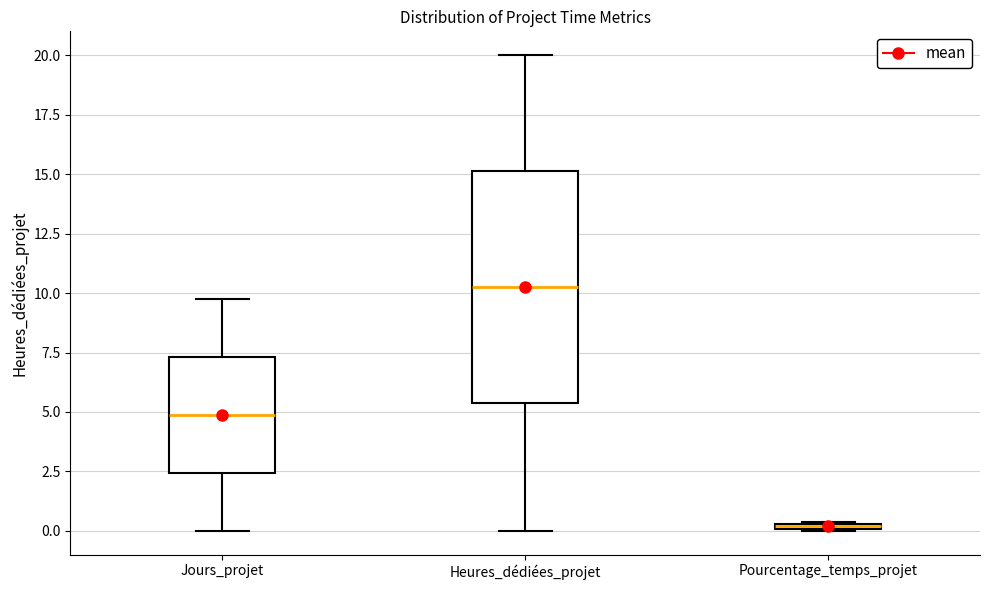

Where does the lower whisker of the box for Heures_dédiées_projet end on the y-axis? The values are not printed on the chart, so give them approximately, as read against the axis.

0.0